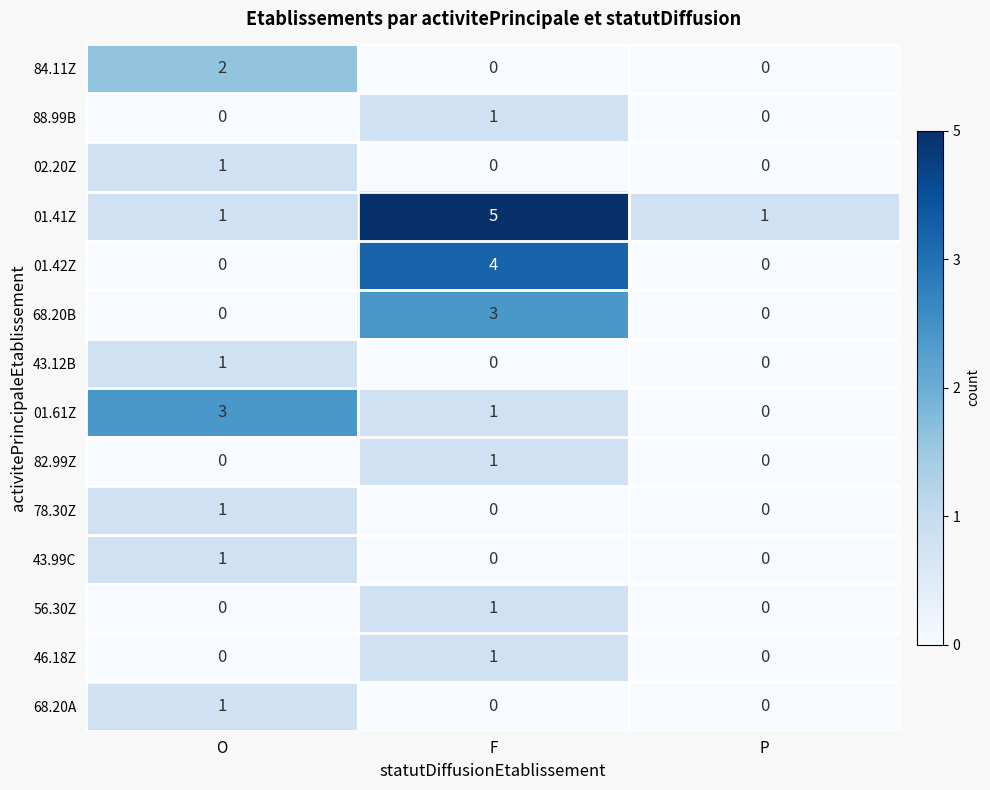

What is the spread (max minus min) of values at O?

3